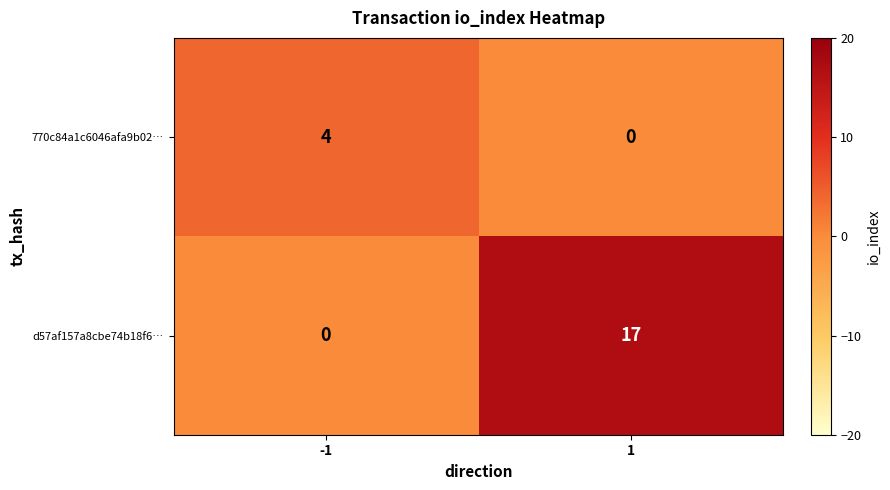

What is the difference between the maximum and minimum values in the d57af157a8cbe74b18f6… series?

17